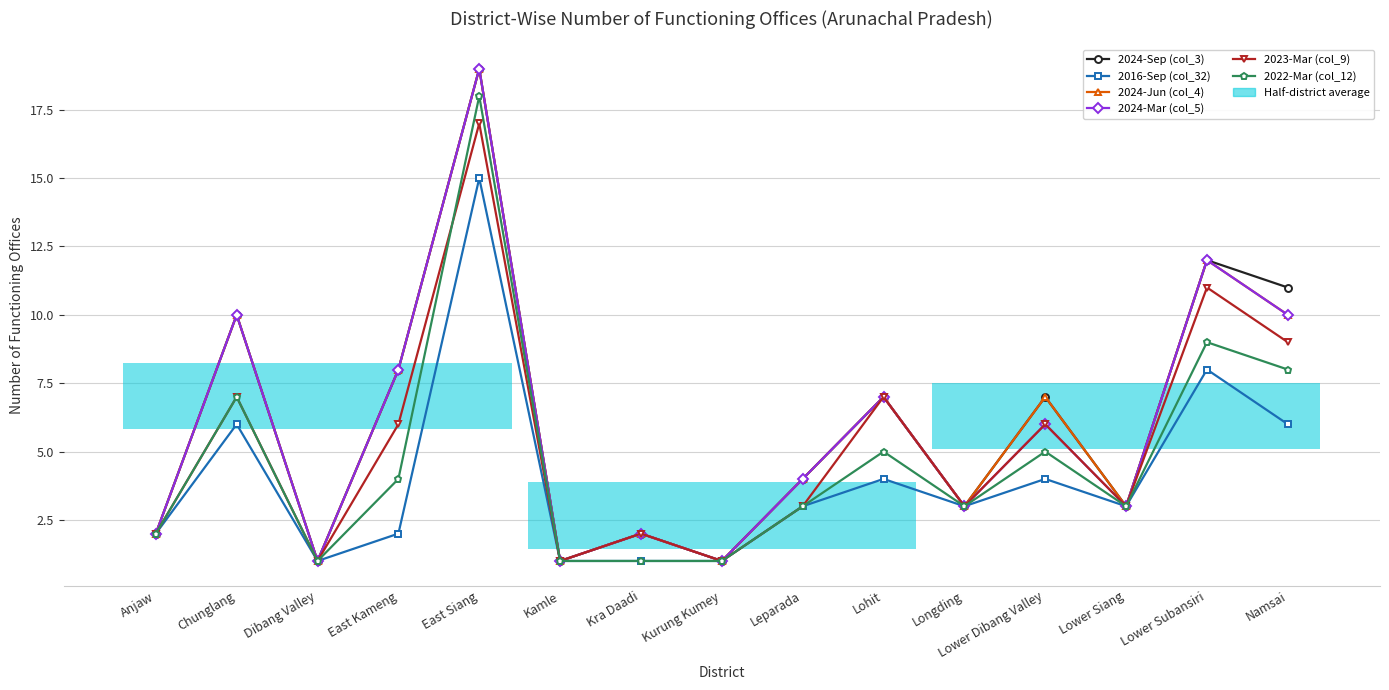

What is the highest value of the 2024-Jun (col_4) series?

19